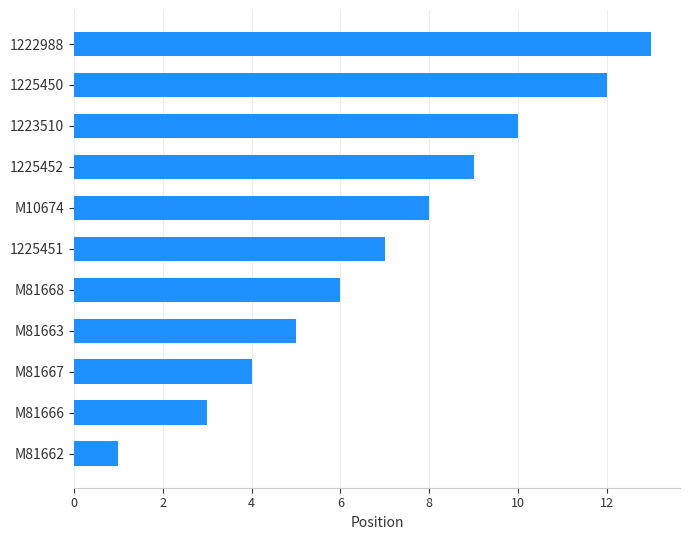

Between M81668 and 1223510, which is larger?

1223510